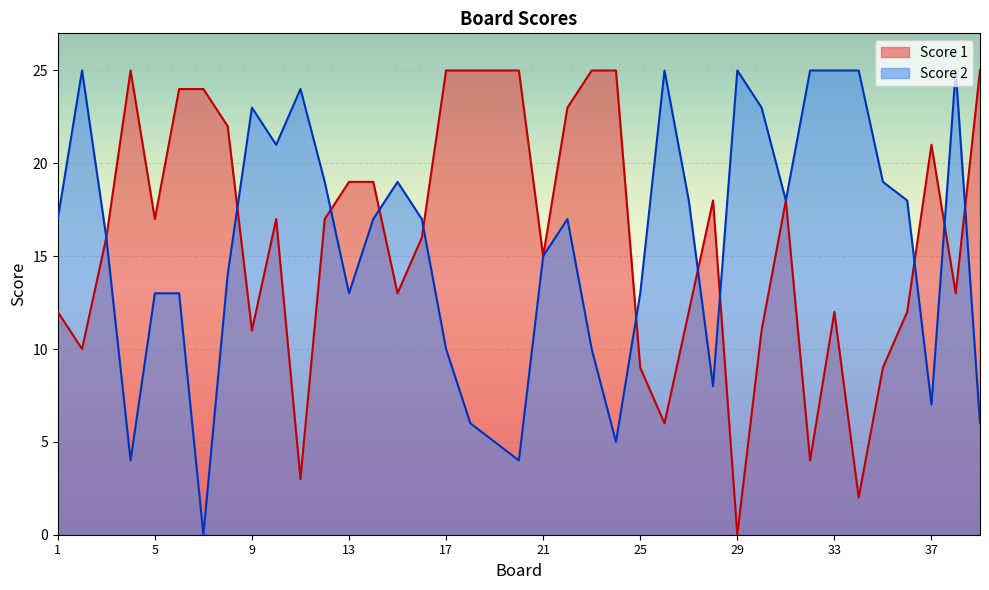

What is the difference between the maximum and minimum values in the Score 2 series?

25